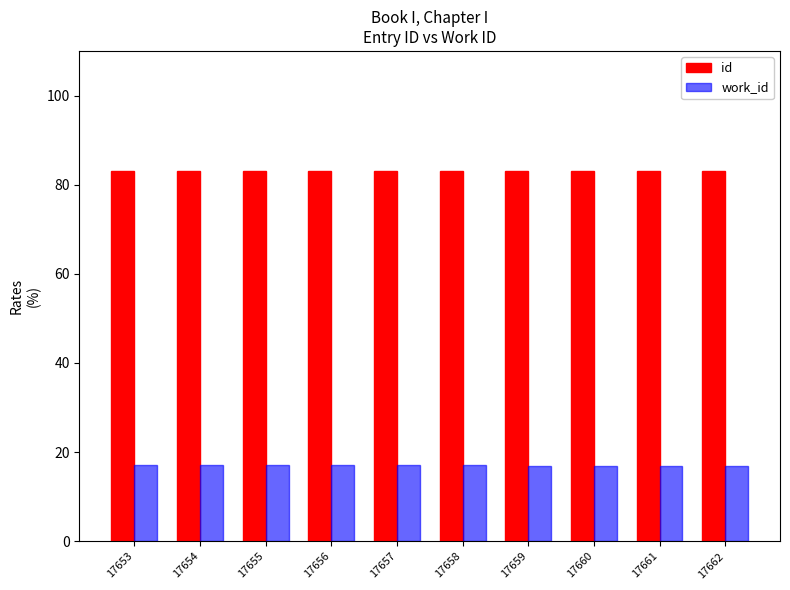

What is the difference between the highest and lowest values at 17662?

66.0